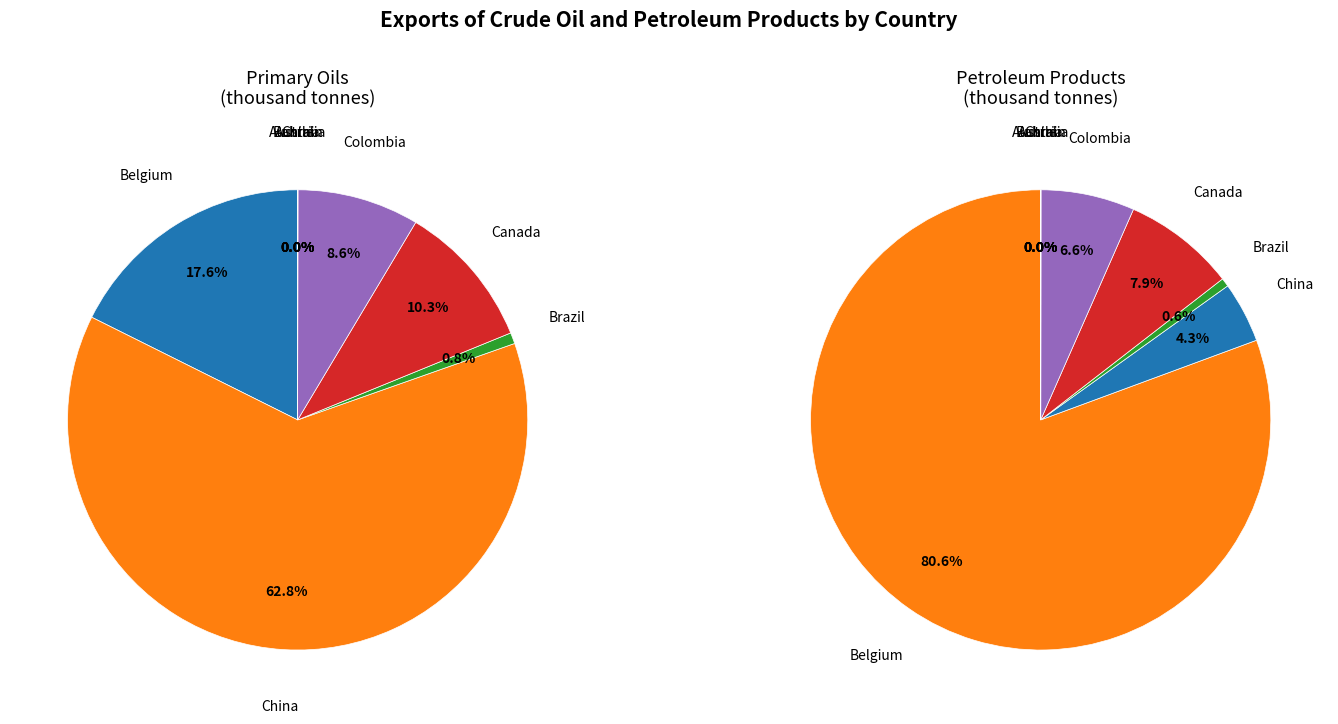

What is the difference between the highest and lowest values at China?

1870.6